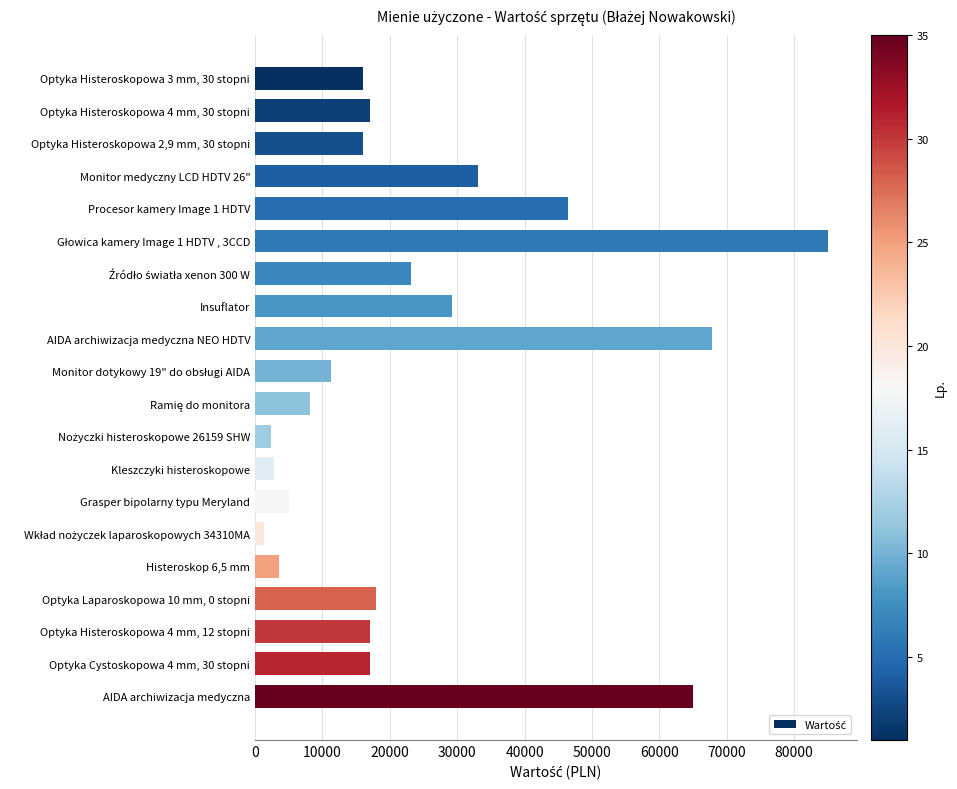

Reading top to bottom, list all the values displayed in this chart.

16000	17000	16000	33018	46491	85054	23148	29192	67755	11283	8178	2400	2800	5000	1250	3500	18000	17000	17000	65000